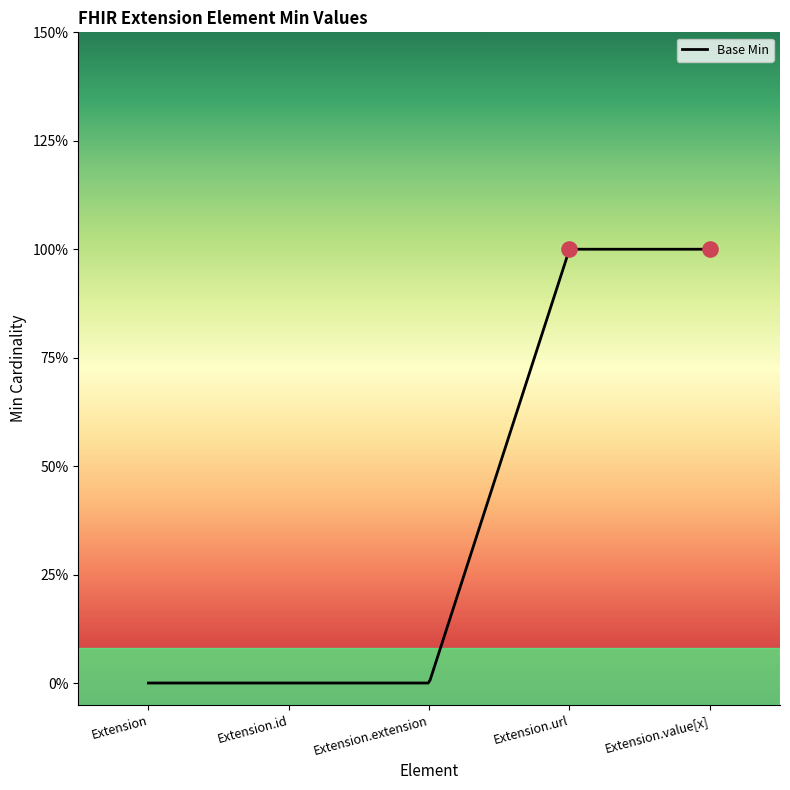

Between Extension and Extension.value[x], which is larger?

Extension.value[x]